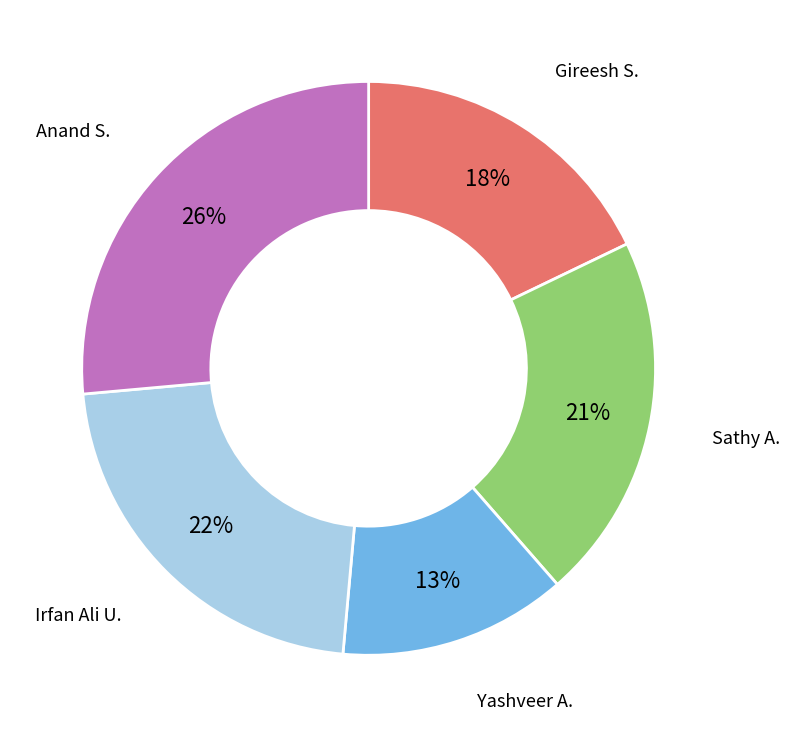

Is there a majority slice in this chart?

No